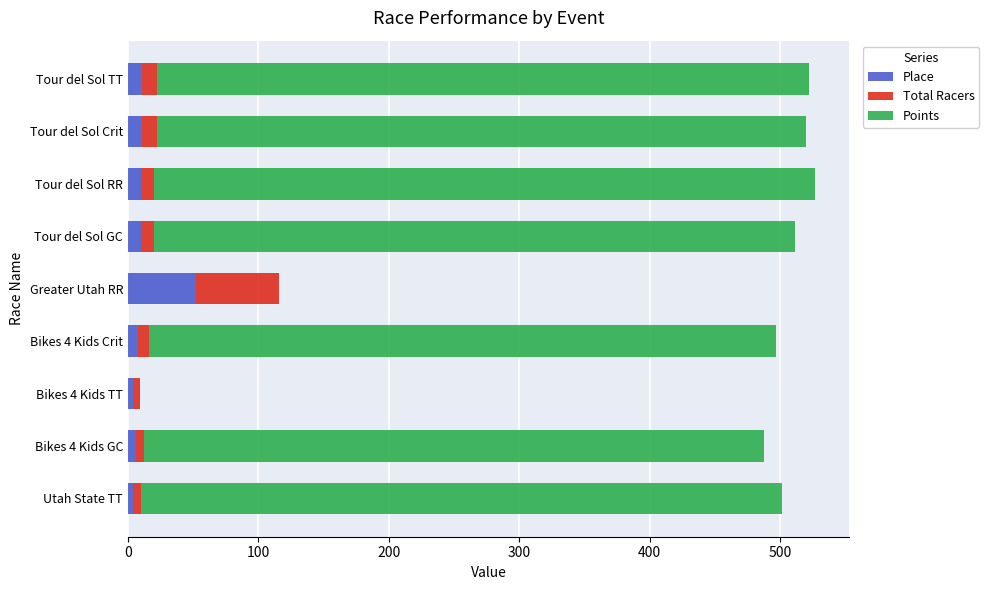

At how many categories does at least one series exceed 478?

6